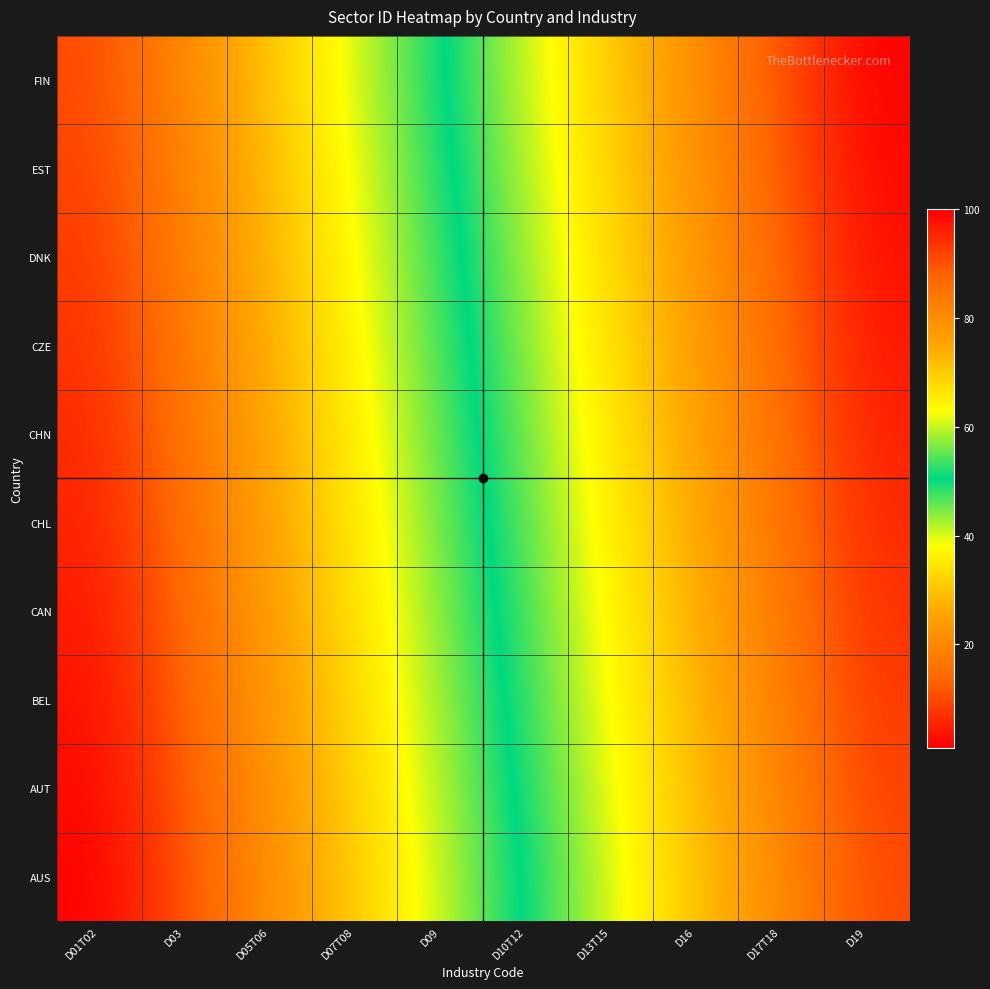

At which category does the chart reach its minimum across all series?

D01T02